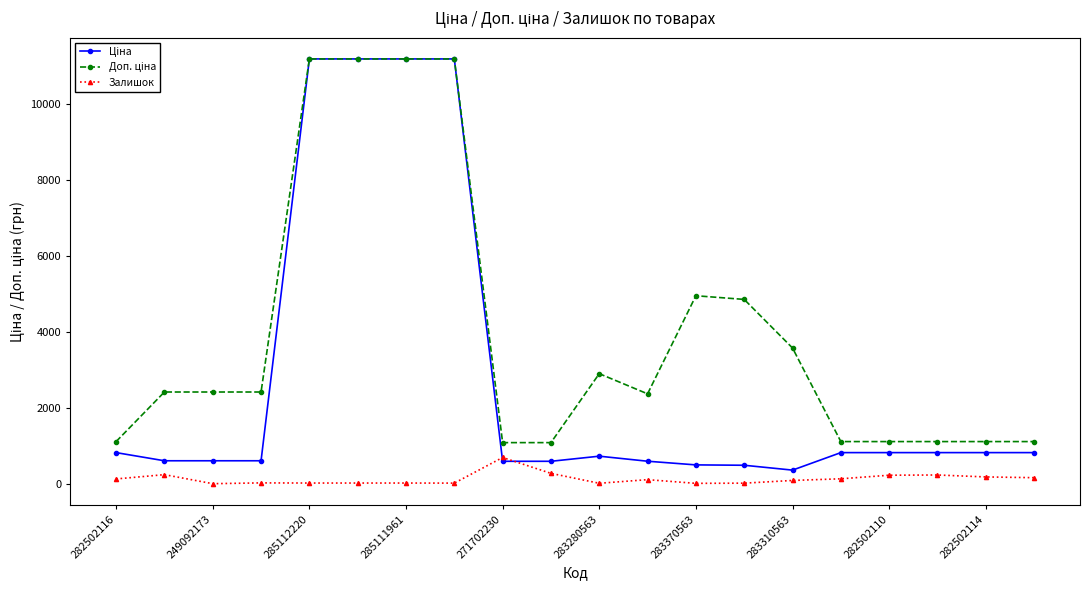

At how many categories does at least one series exceed 3126?

7